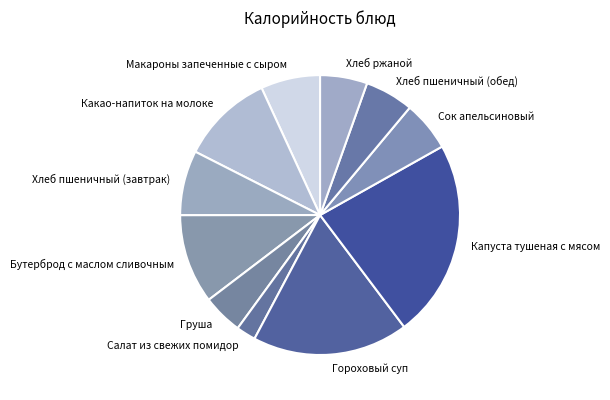

Does any single category account for the majority?

No